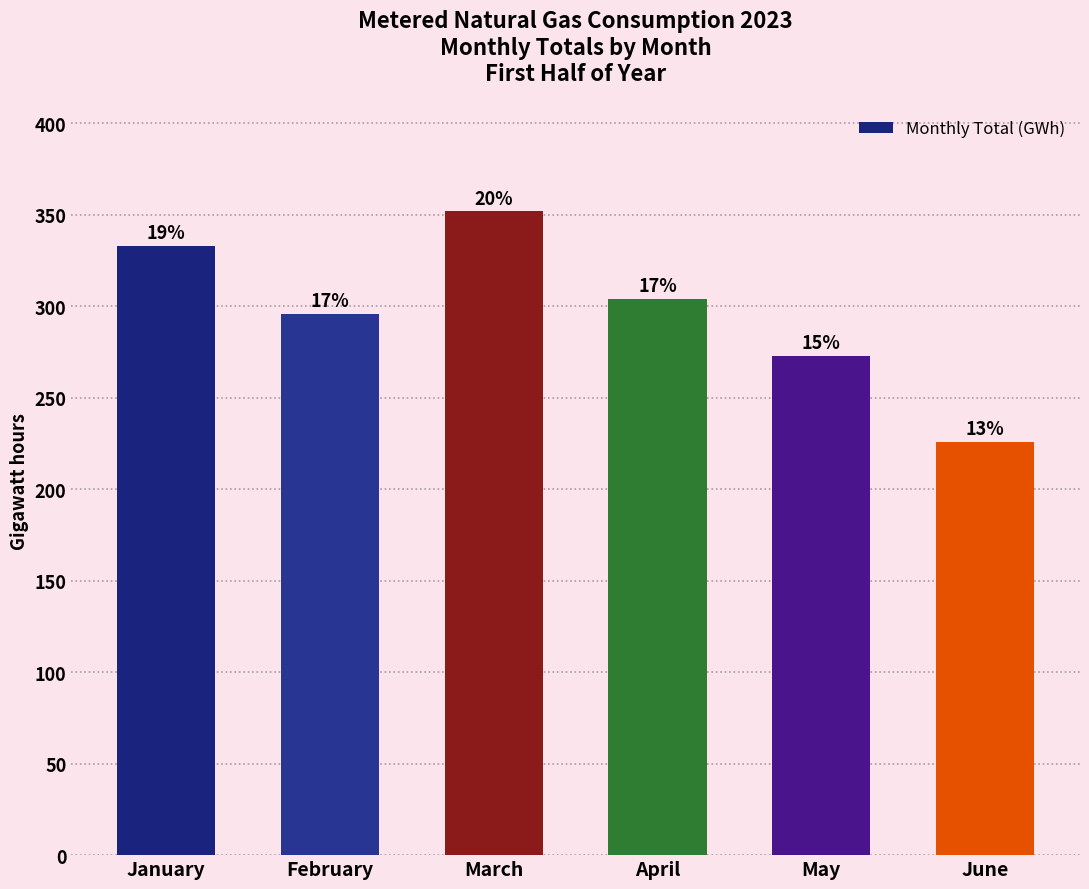

Reading left to right, extract all data points from this chart.

January=333	February=296	March=352	April=304	May=273	June=226